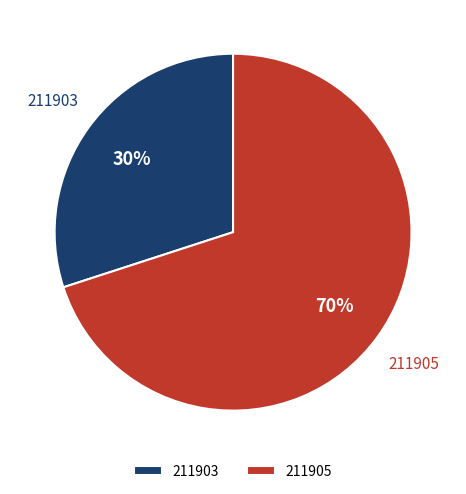

Between 211905 and 211903, which is larger?

211905